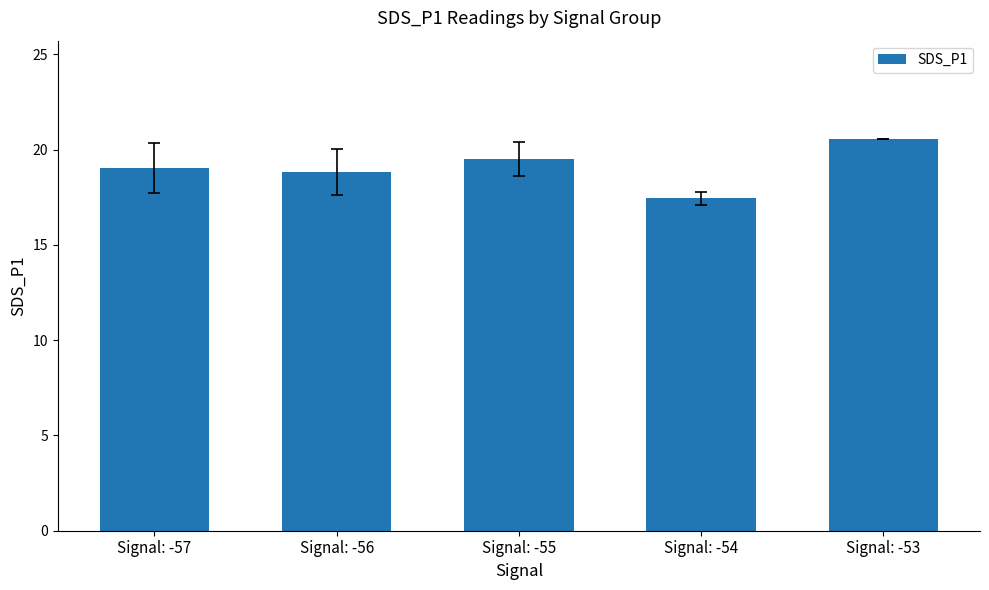

Which label corresponds to the largest value in the chart?

Signal: -53